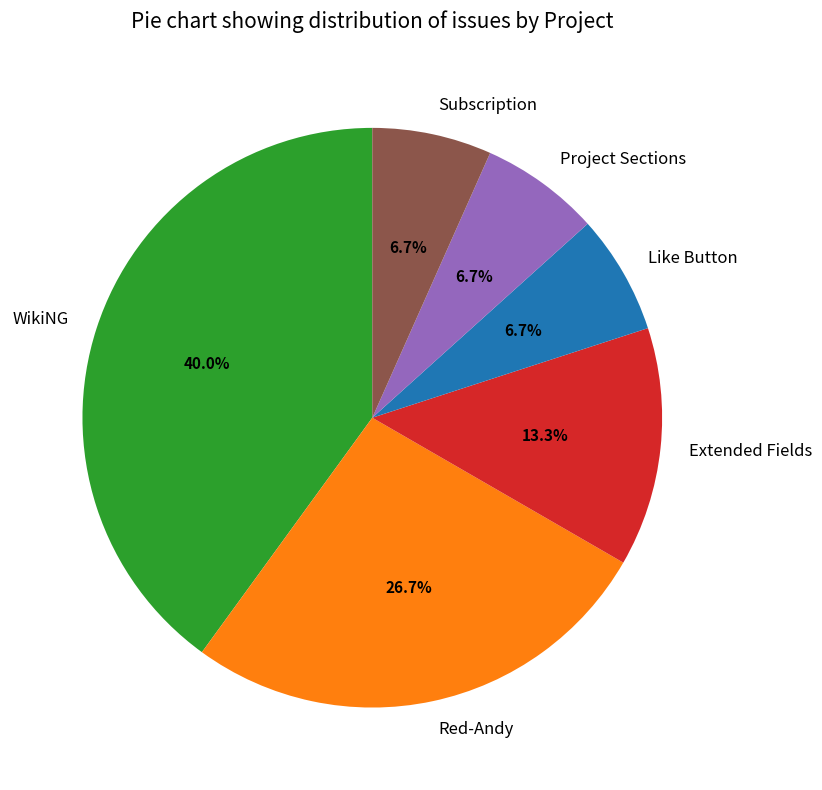

Which has a higher value, Like Button or WikiNG?

WikiNG